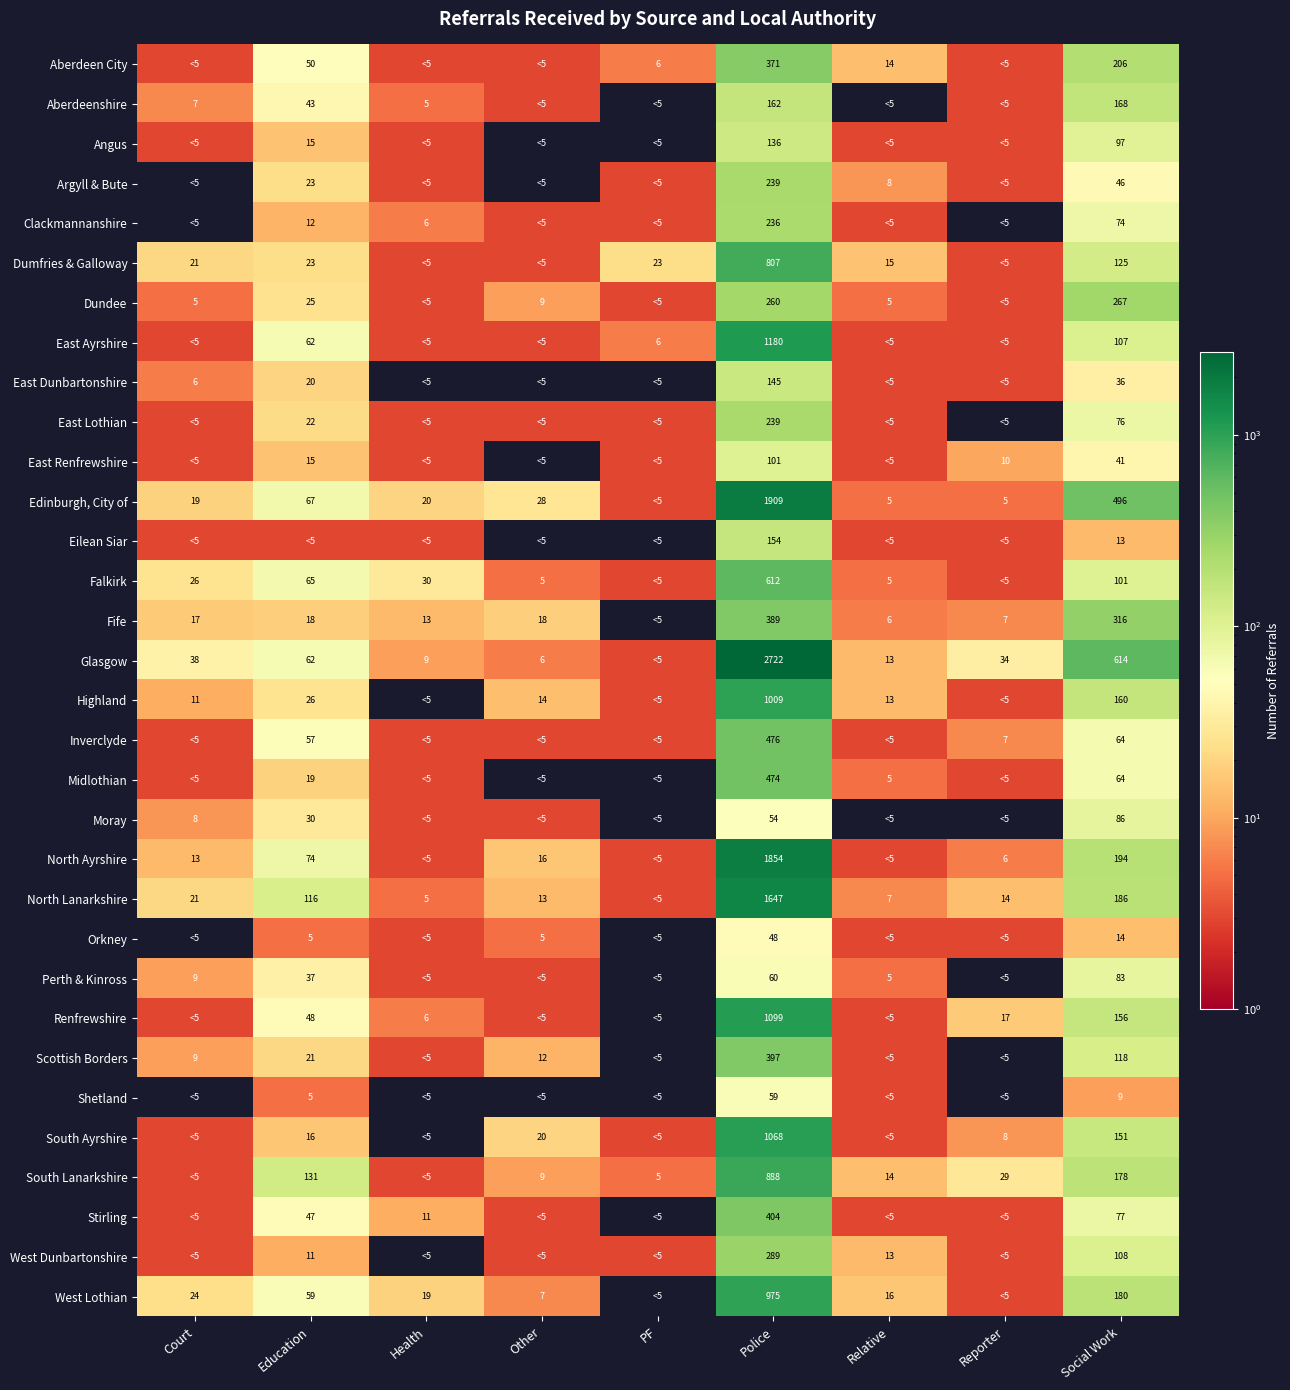

What is the difference between the Stirling values at Police and Education?

357